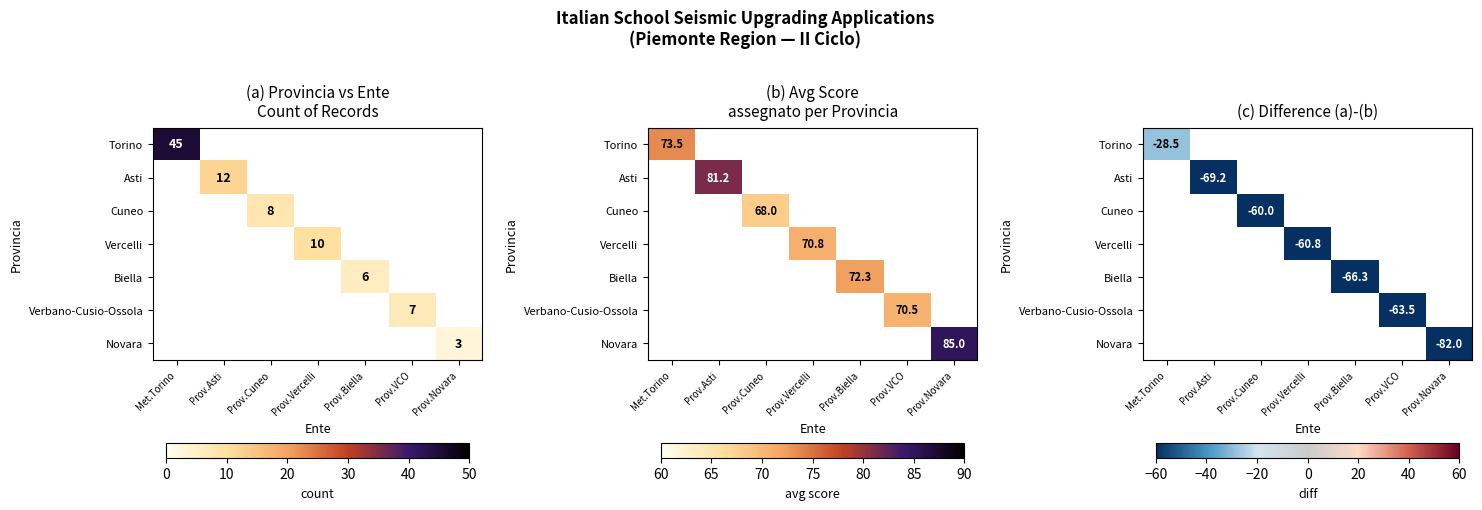

How many negative values does the Asti series have?

1